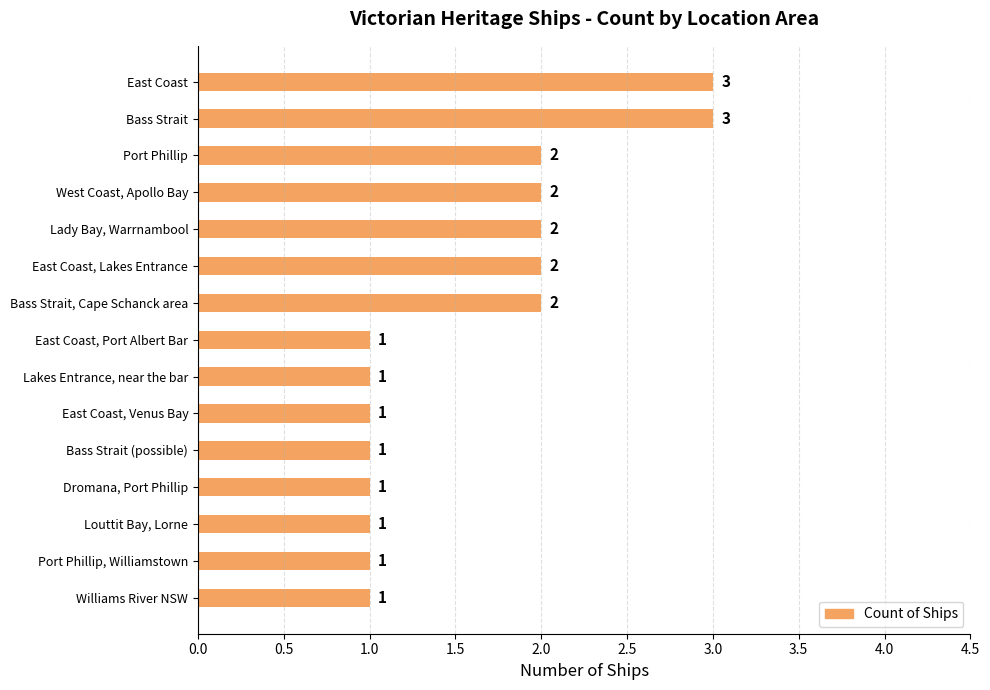

Is it true that the value at Bass Strait (possible) is 1?

True